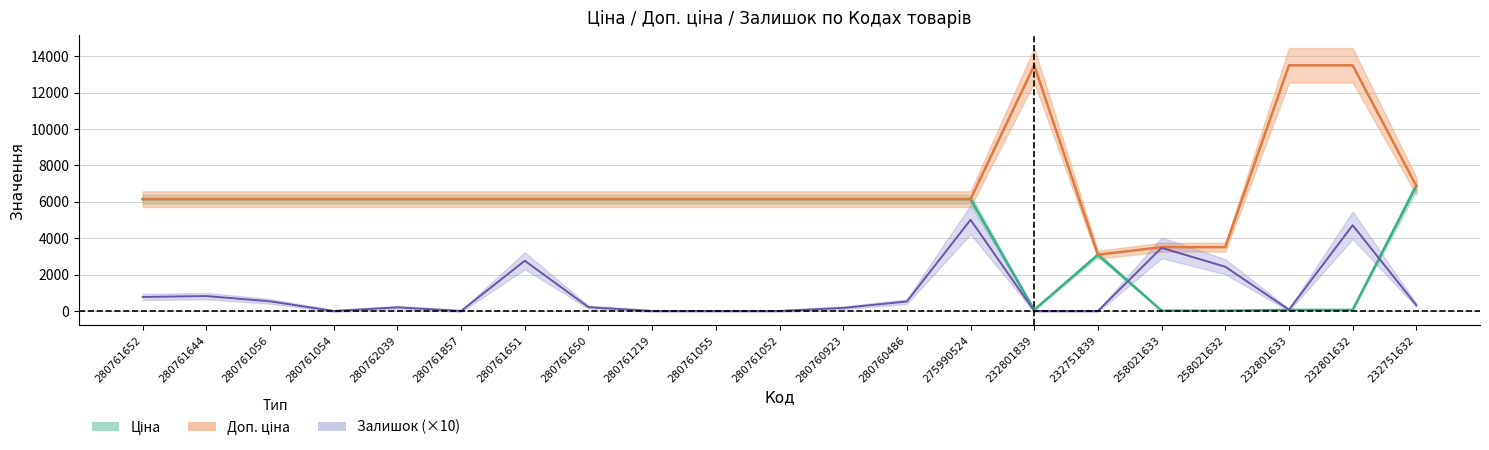

What is the spread (max minus min) of values at 280761056?

5613.2